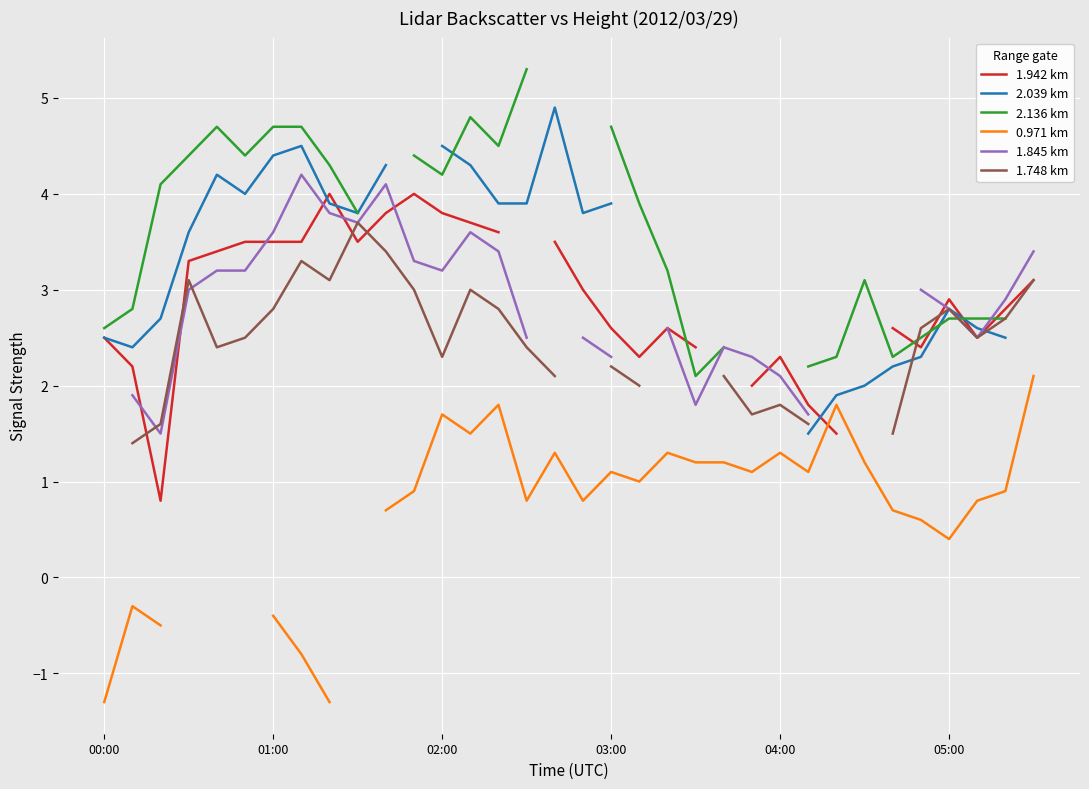

What is the greatest value displayed?

5.3